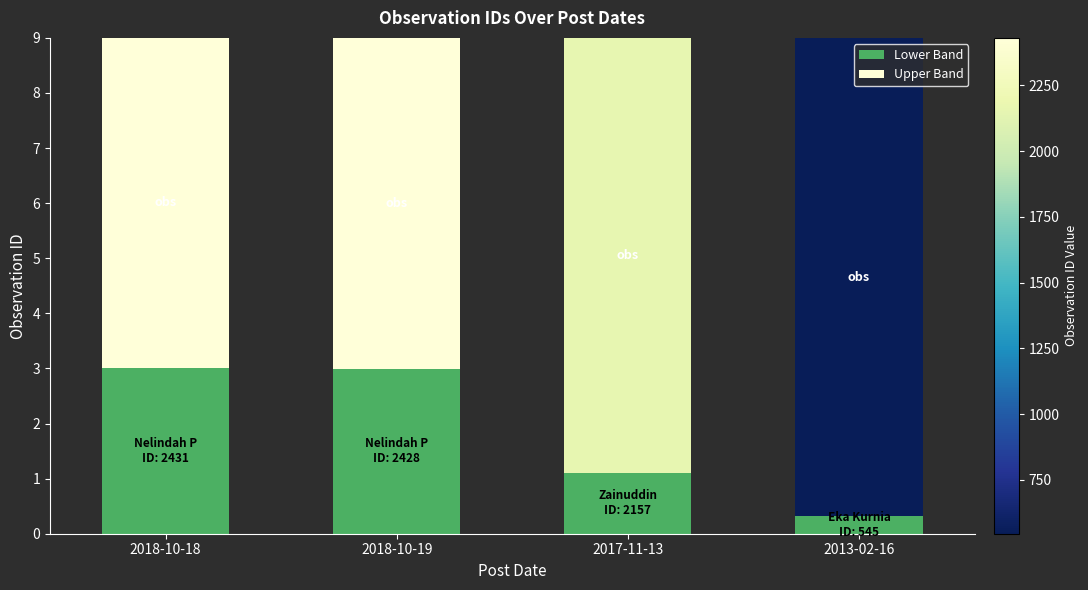

What are all the series names shown in the legend?

Lower Band, Upper Band